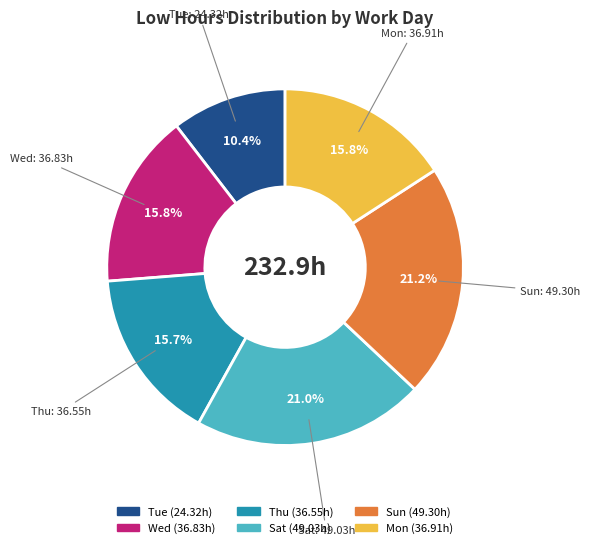

Is there a majority slice in this chart?

No